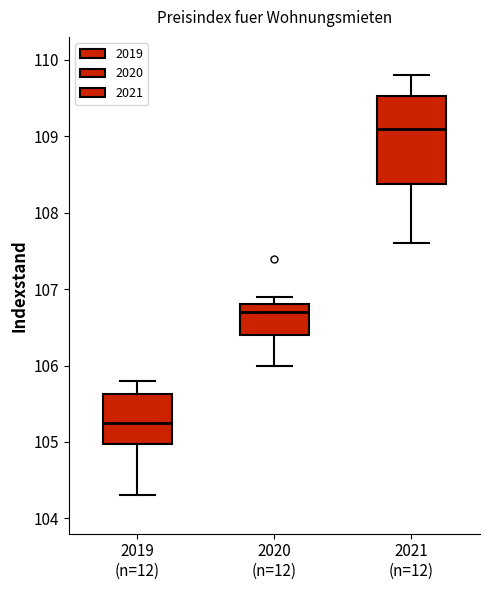

Where does the median line of the box for 2021 (n=12) sit on the y-axis? The values are not printed on the chart, so give them approximately, as read against the axis.

109.1